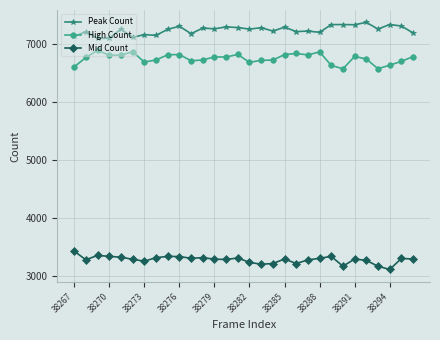

How many lines are shown in the chart?

3